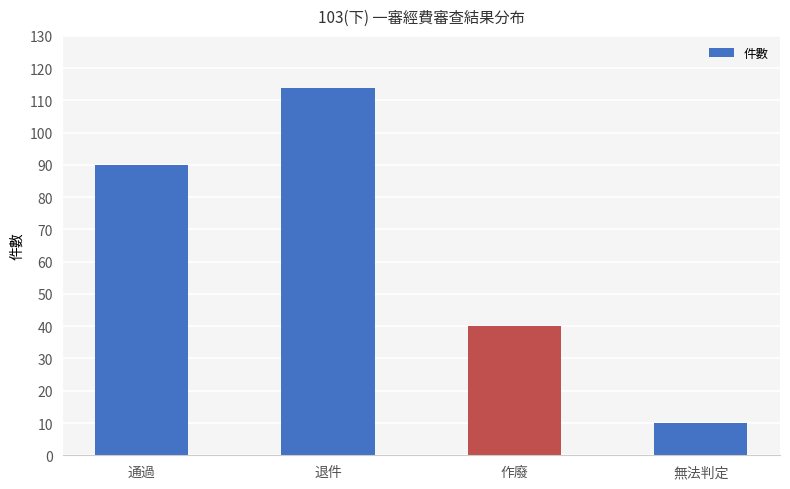

What is the sum of the values at 通過 and 作廢?

130